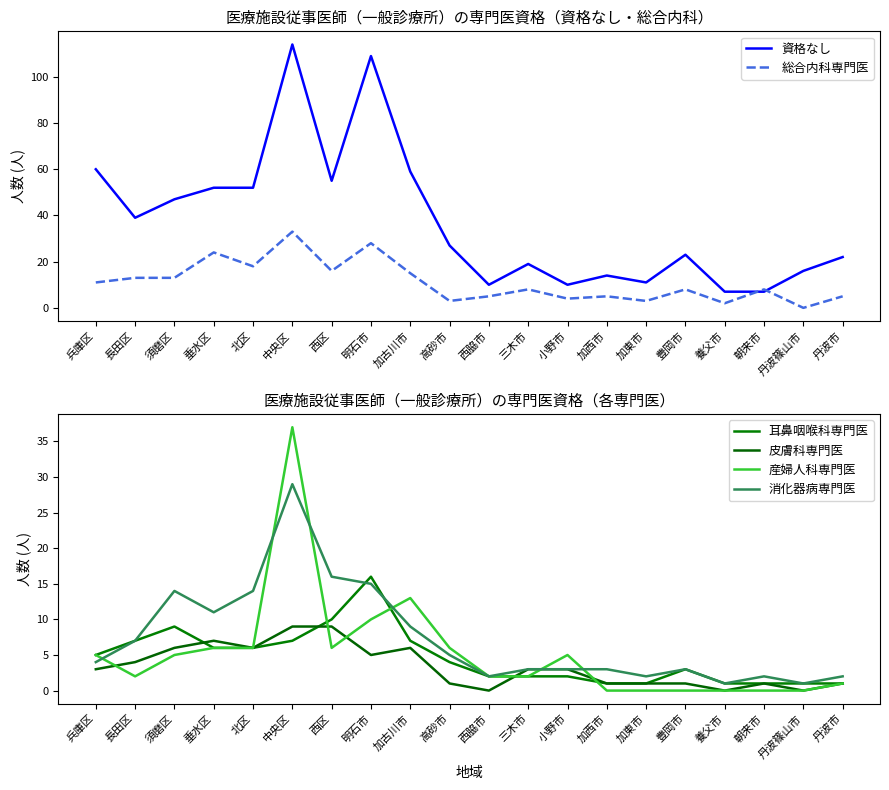

What is the sum of all 耳鼻咽喉科専門医 values?

92